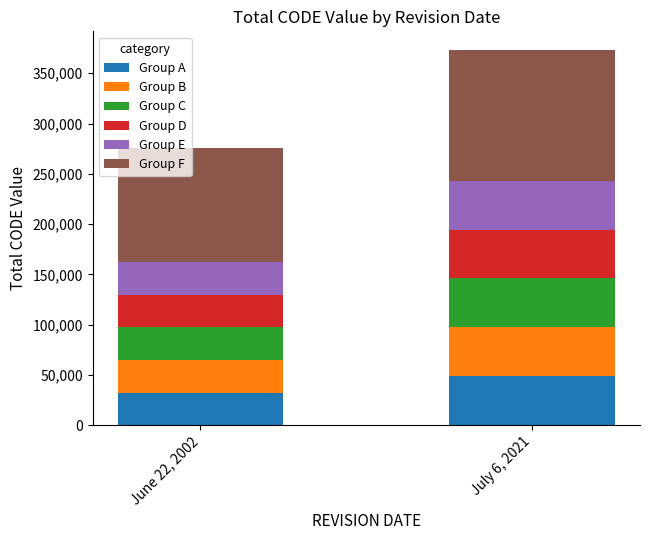

At which category is the sum across all series the highest?

July 6, 2021